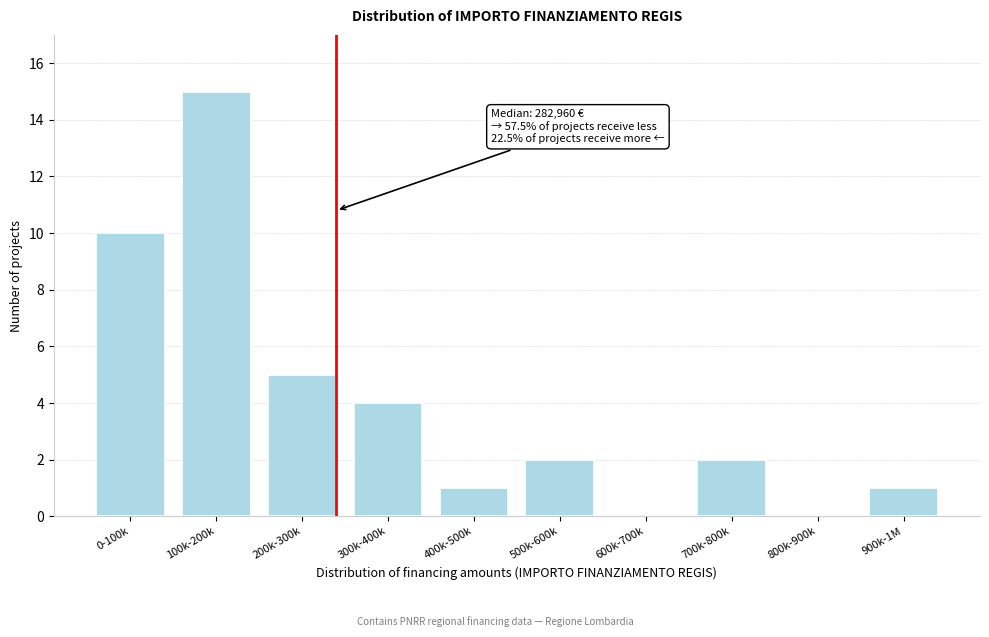

Reading right to left, list all the values displayed in this chart.

900k-1M=1	800k-900k=0	700k-800k=2	600k-700k=0	500k-600k=2	400k-500k=1	300k-400k=4	200k-300k=5	100k-200k=15	0-100k=10